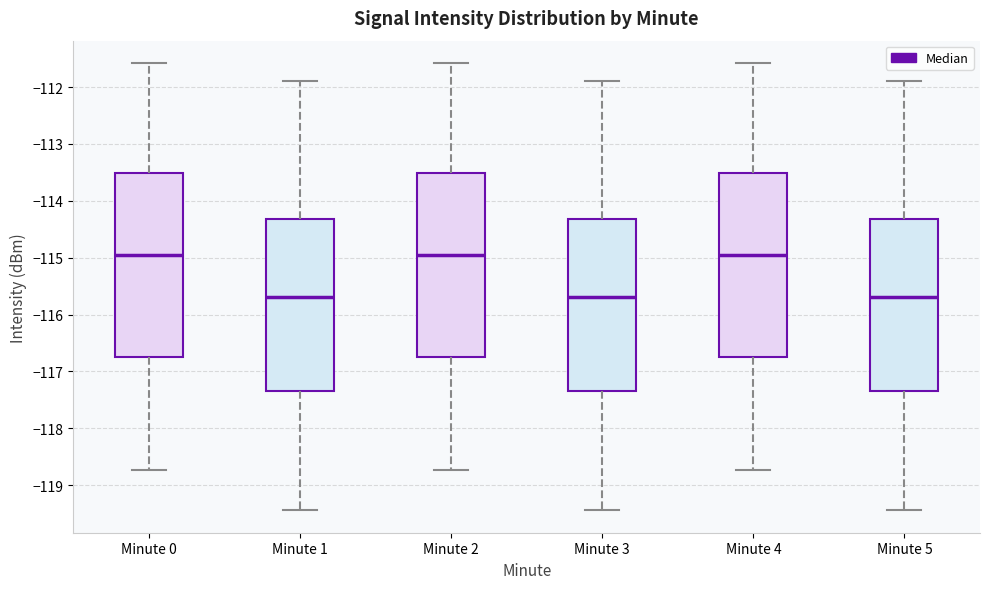

Reading left to right, read every box against the y-axis: the position of its median line, the range the box covers, and the ends of its whiskers. The values are not printed on the chart, so give them approximately, as read against the axis.

Minute 0: median -115.0, box -116.8 to -113.5, whiskers -118.7 to -111.6
Minute 1: median -115.7, box -117.3 to -114.3, whiskers -119.4 to -111.9
Minute 2: median -115.0, box -116.8 to -113.5, whiskers -118.7 to -111.6
Minute 3: median -115.7, box -117.3 to -114.3, whiskers -119.4 to -111.9
Minute 4: median -115.0, box -116.8 to -113.5, whiskers -118.7 to -111.6
Minute 5: median -115.7, box -117.3 to -114.3, whiskers -119.4 to -111.9